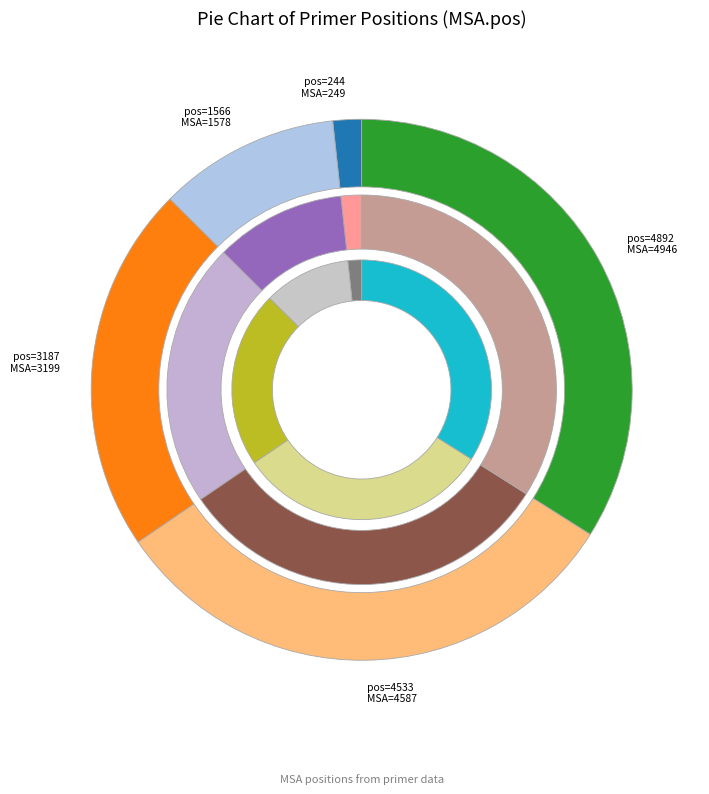

Which slice is the largest?

4892